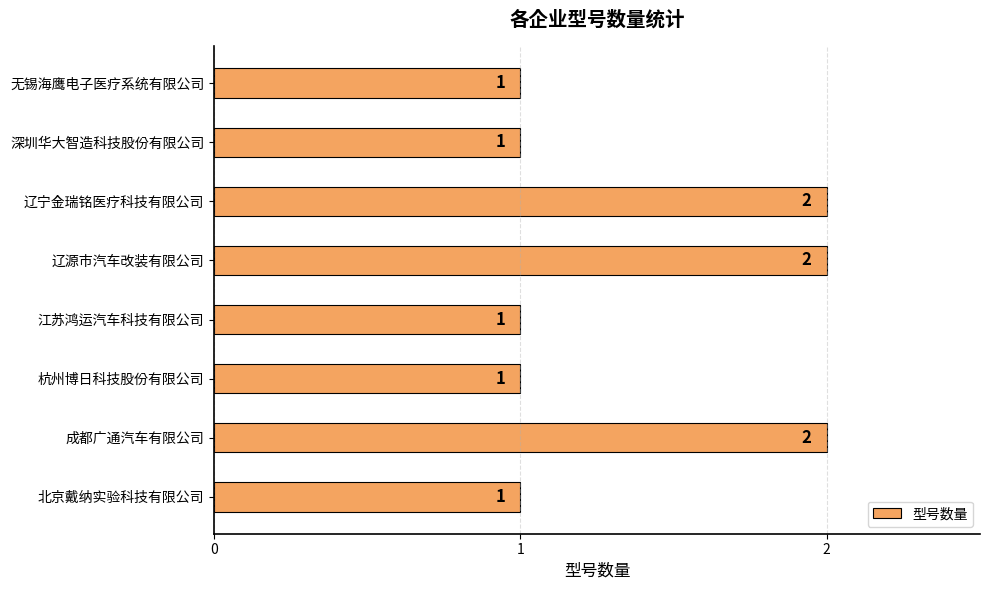

How many series are shown in this chart?

1